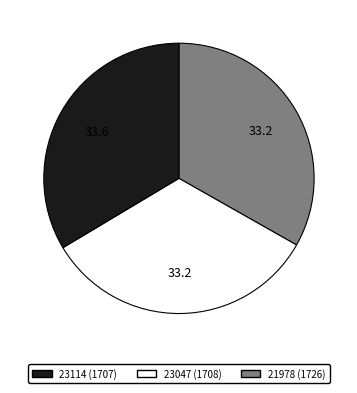

Does 21978 account for over 50% of the chart?

No